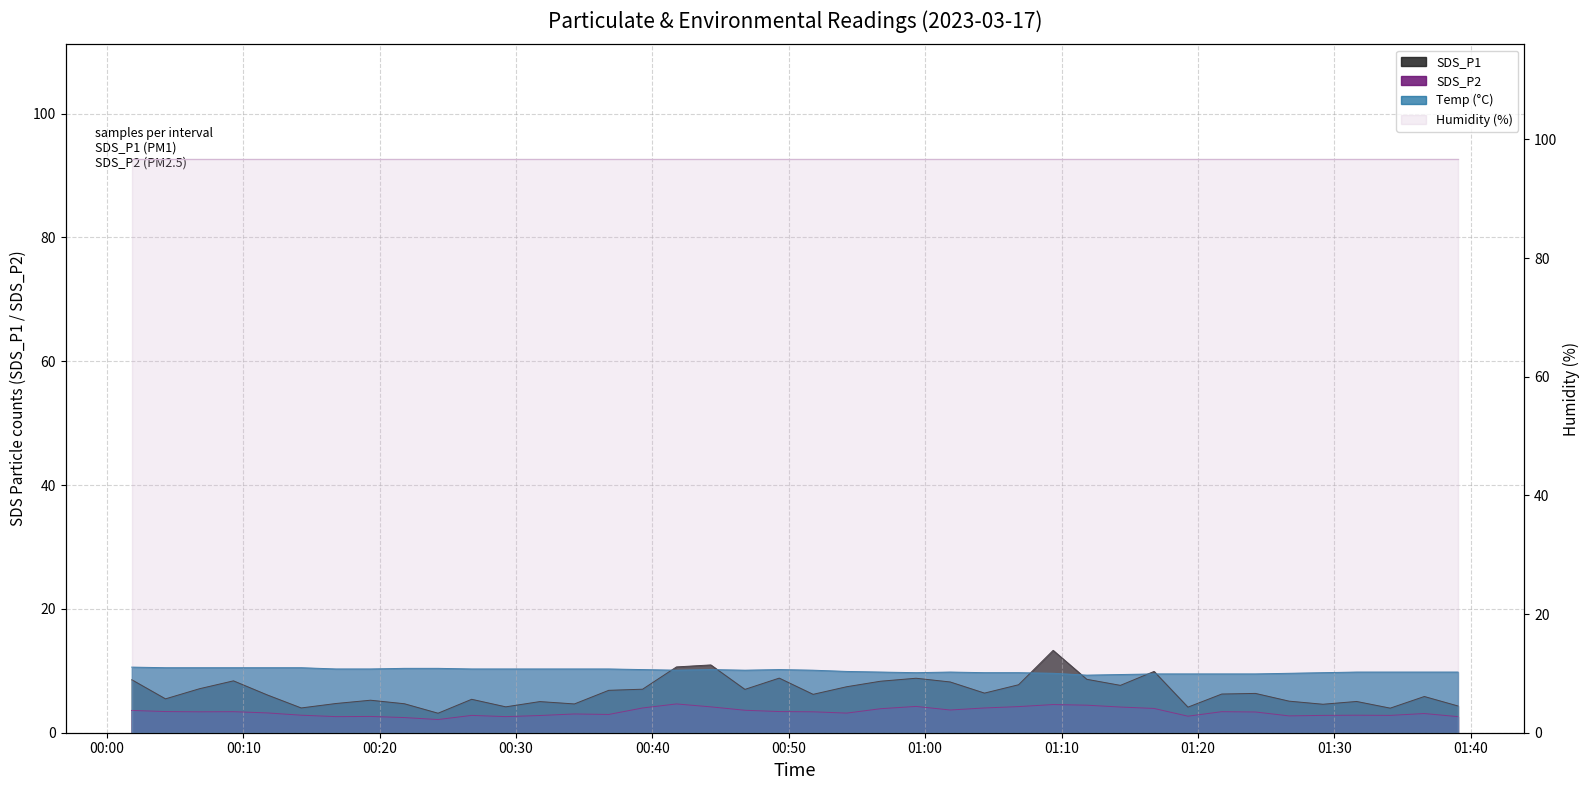

What is the difference between the second highest and second lowest values in the SDS_P1 series?

7.0